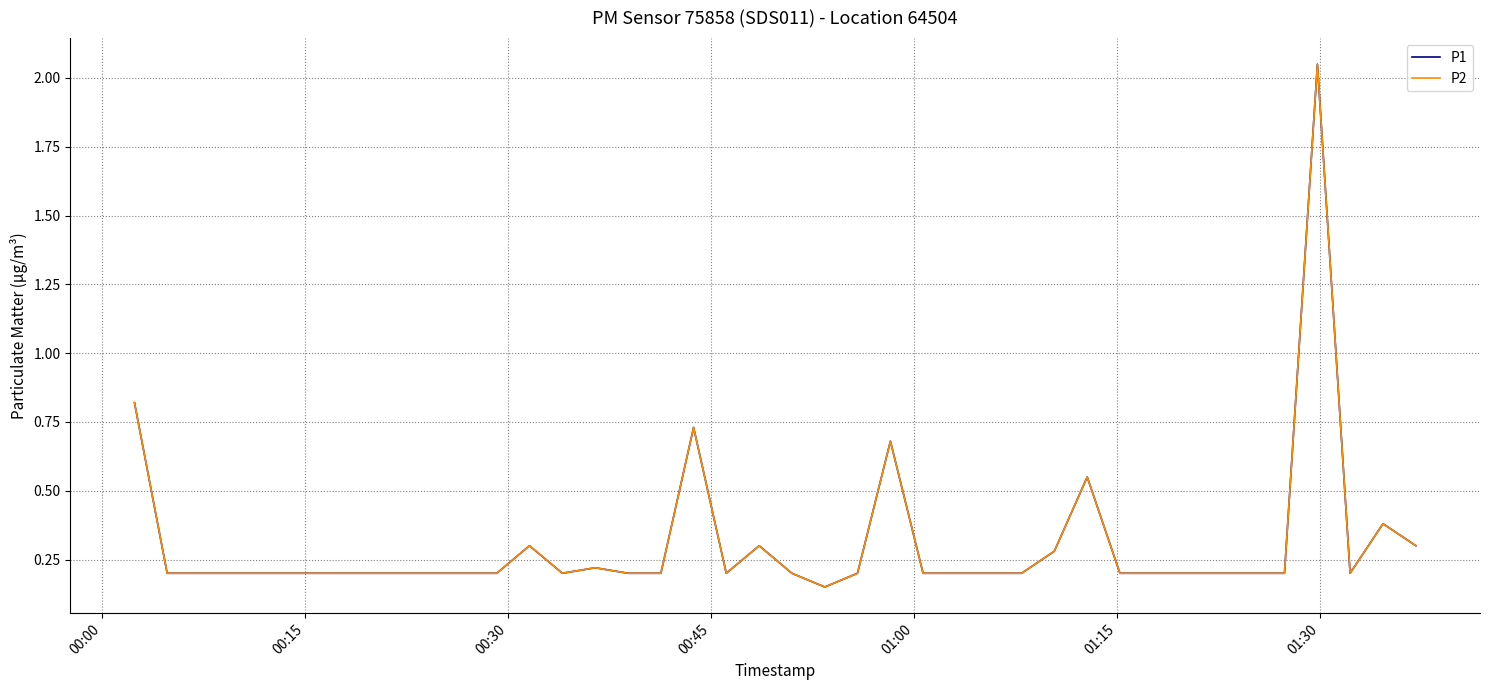

How many interior local peaks does the P2 series have?

8